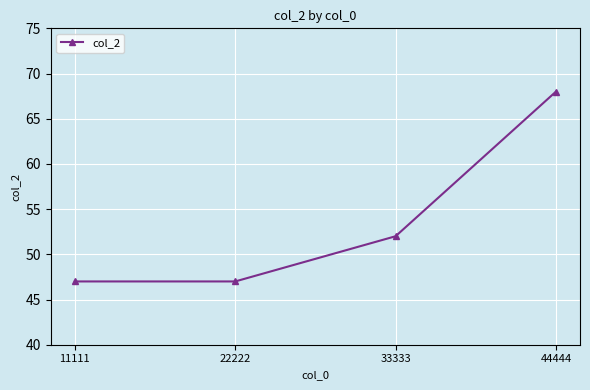

What is the difference between the maximum and minimum values?

21